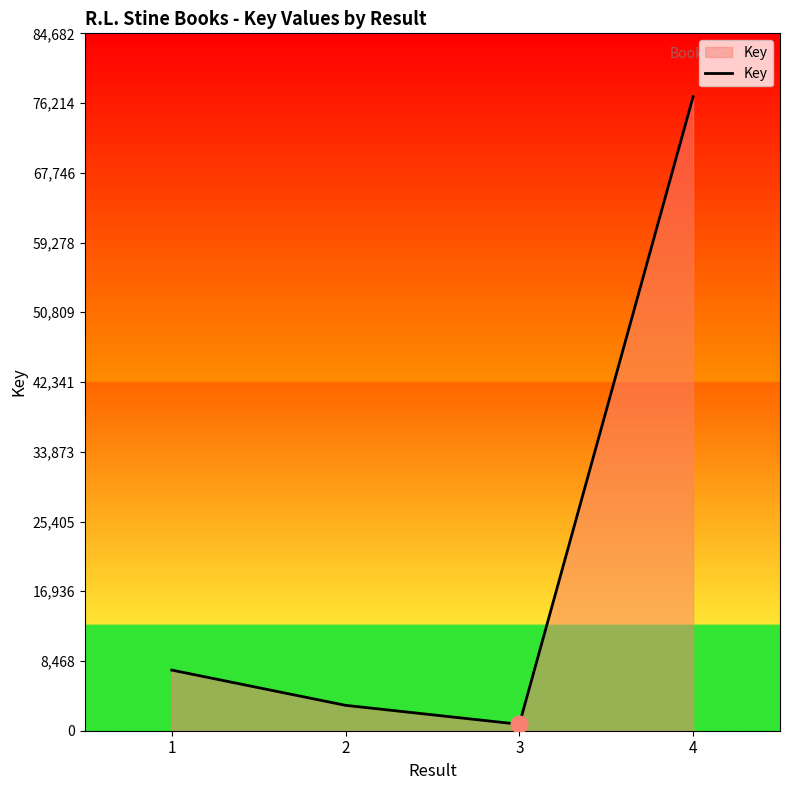

At which label is the value closest to 38882?

1